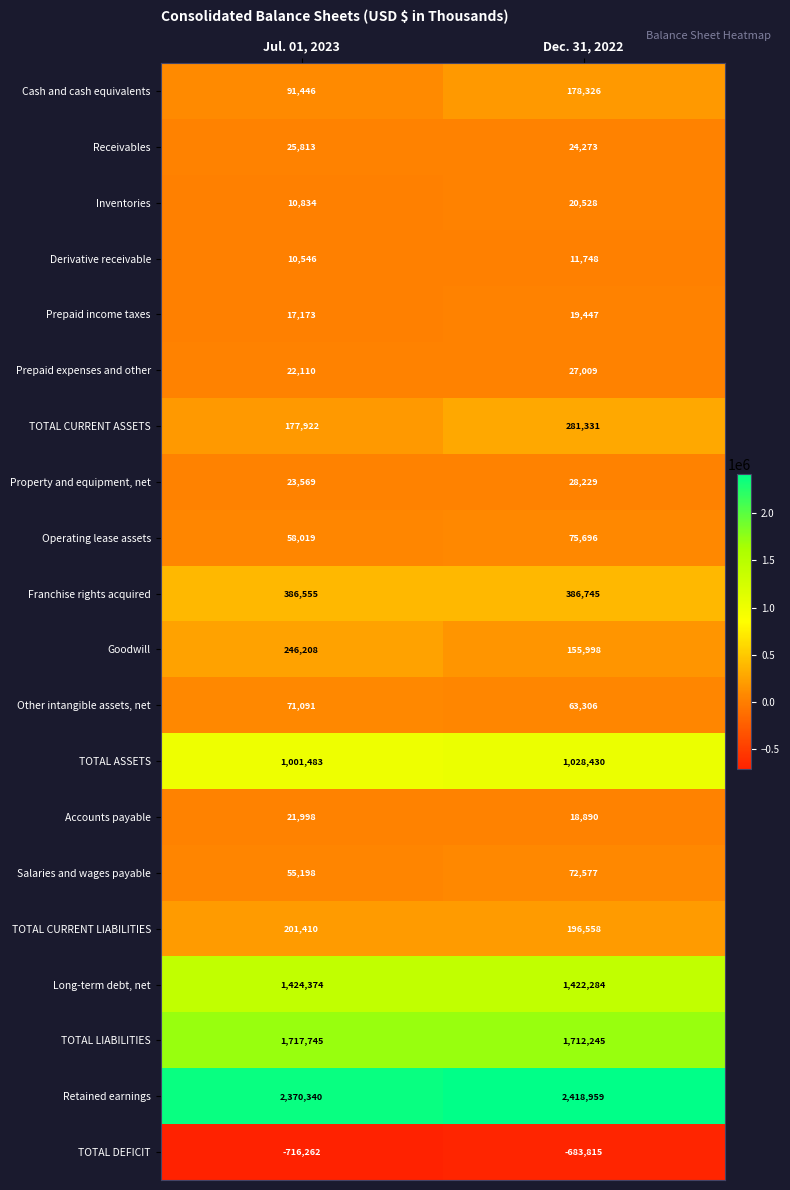

Where is Other intangible assets, net nearest to the value 67198?

Dec. 31, 2022